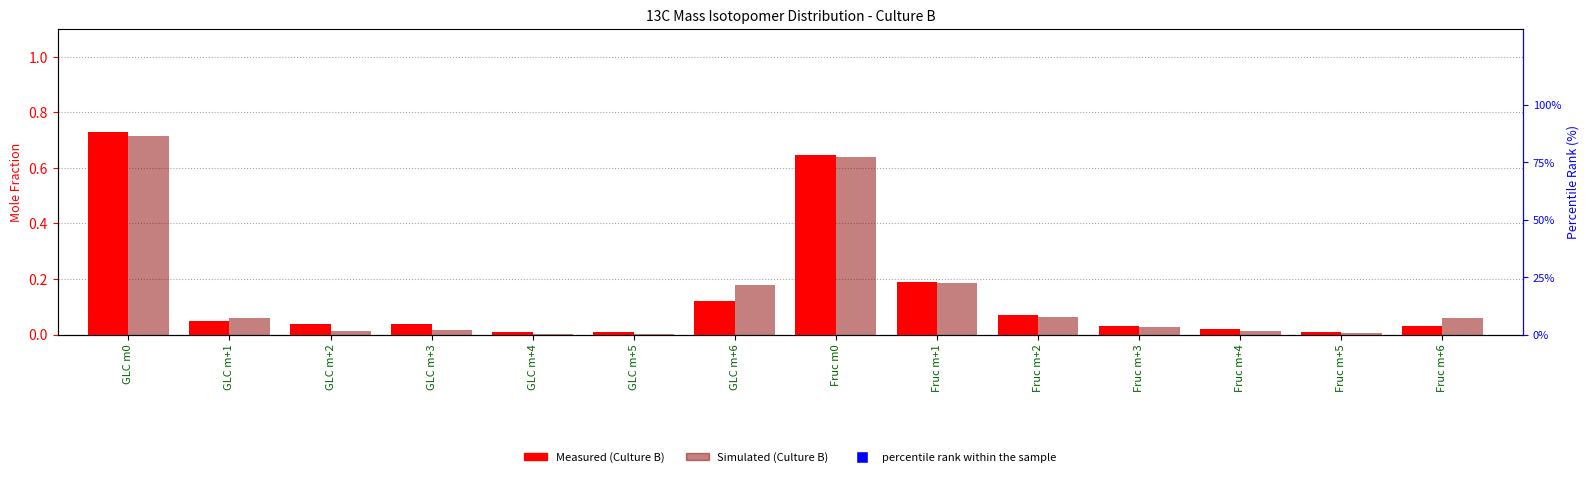

What are all the series names shown in the legend?

Measured (Culture B), Simulated (Culture B), percentile rank within the sample